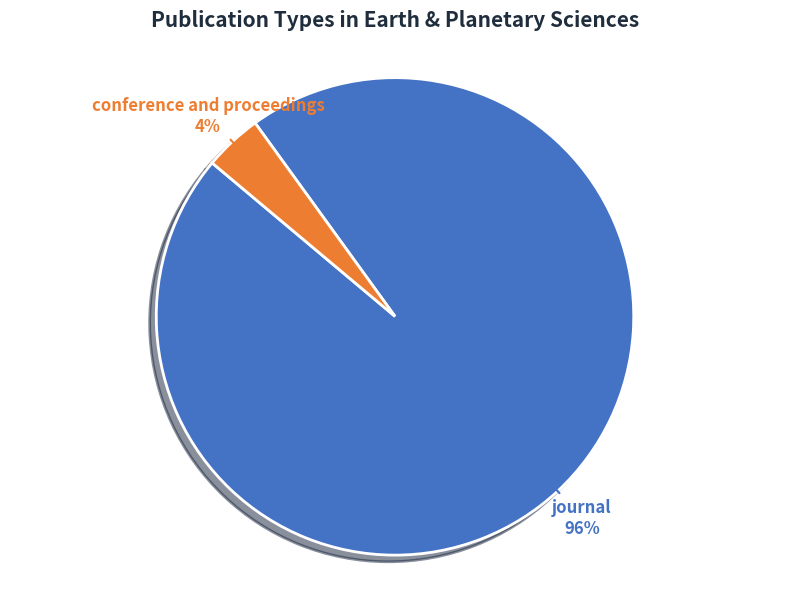

Combined, do conference and proceedings and journal account for over 50%?

Yes